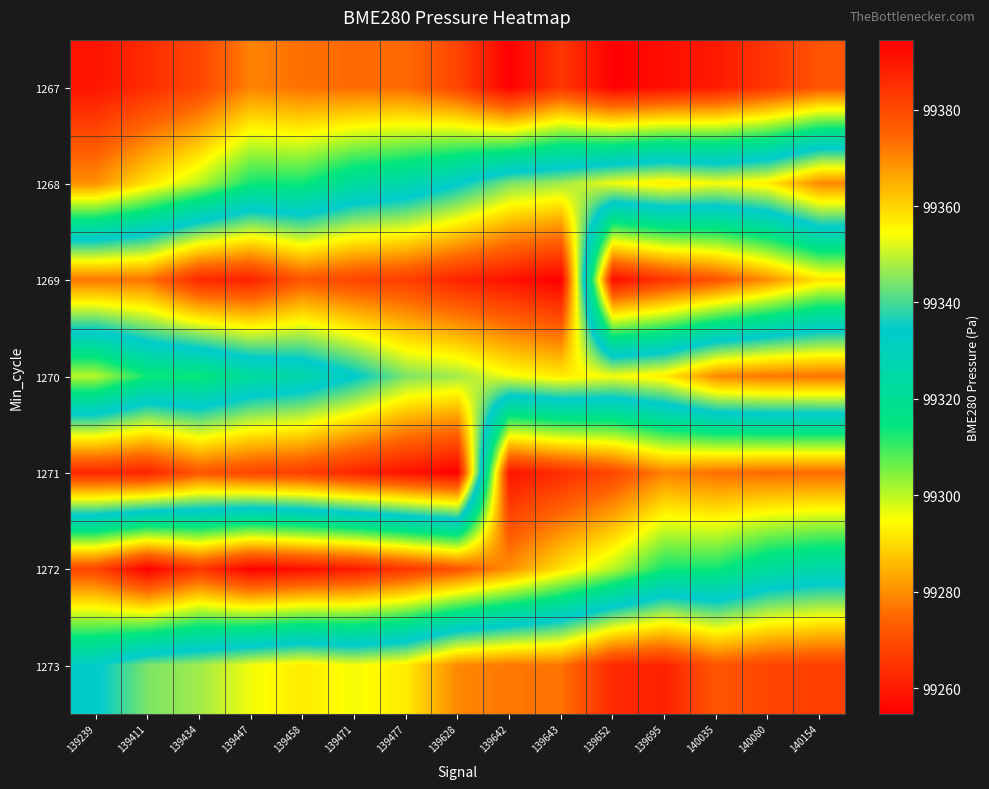

What is the smallest value displayed?

99254.7